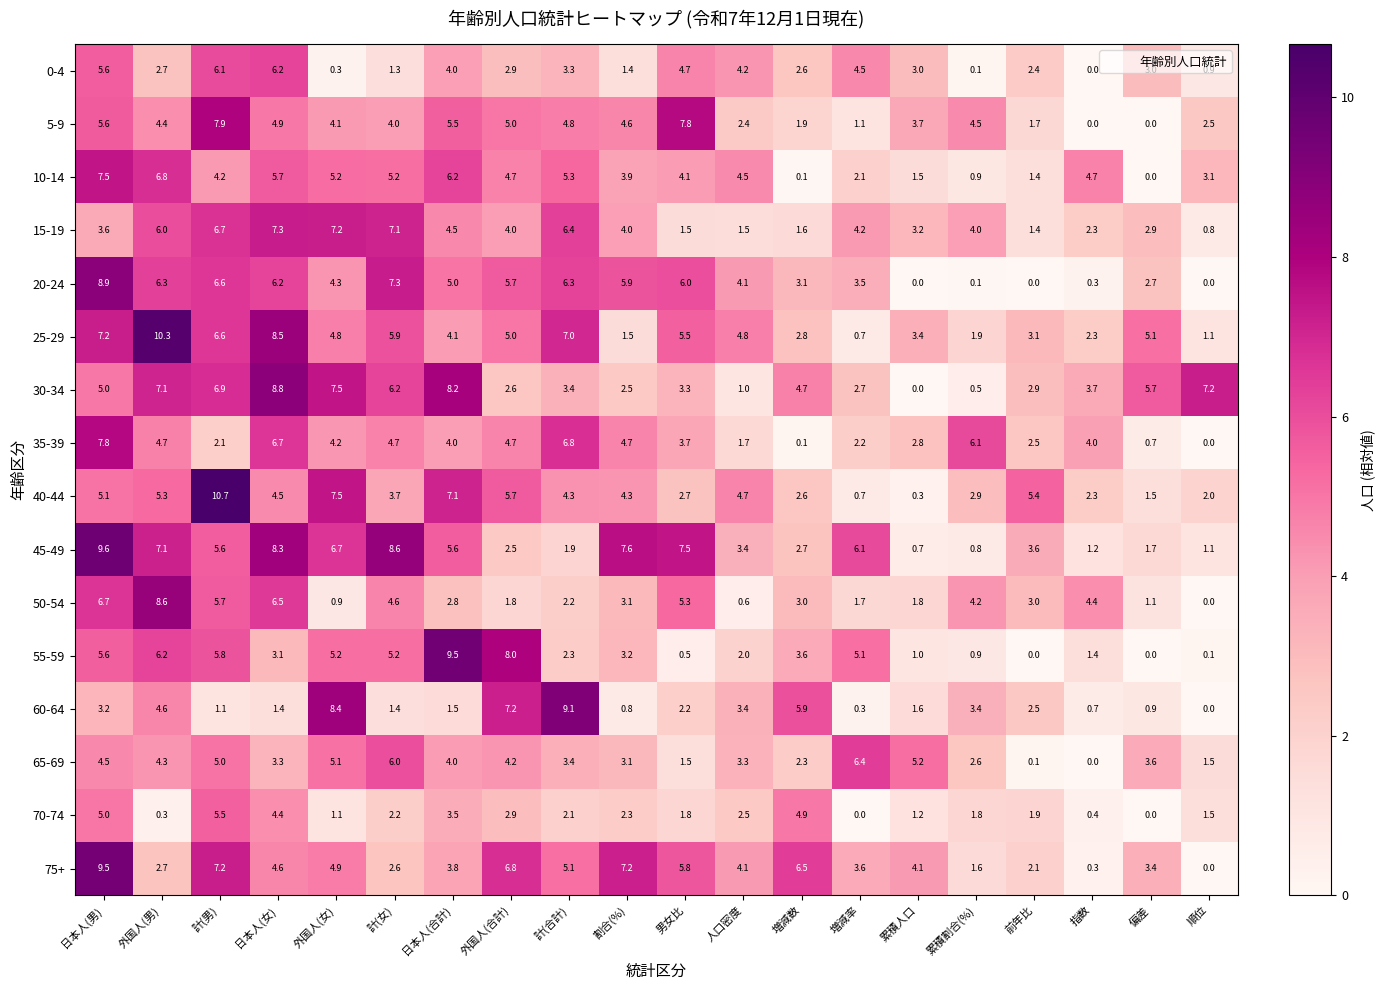

What is the average value of the 20-24 series?

4.1